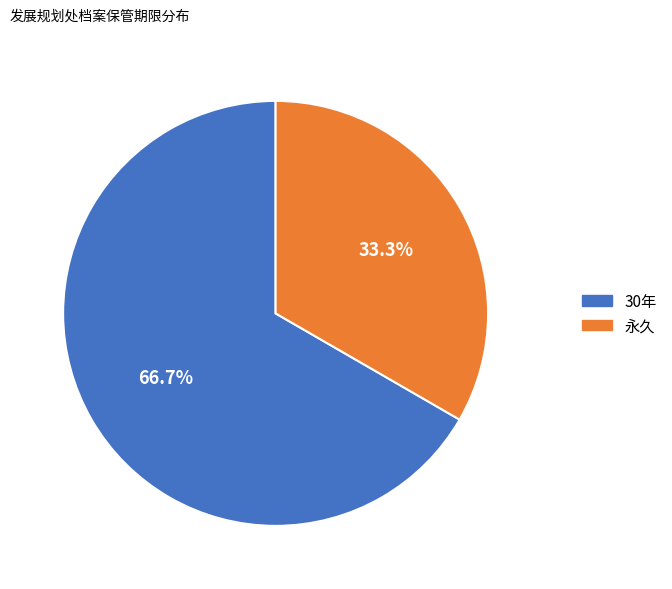

How many slices are in this pie chart?

2